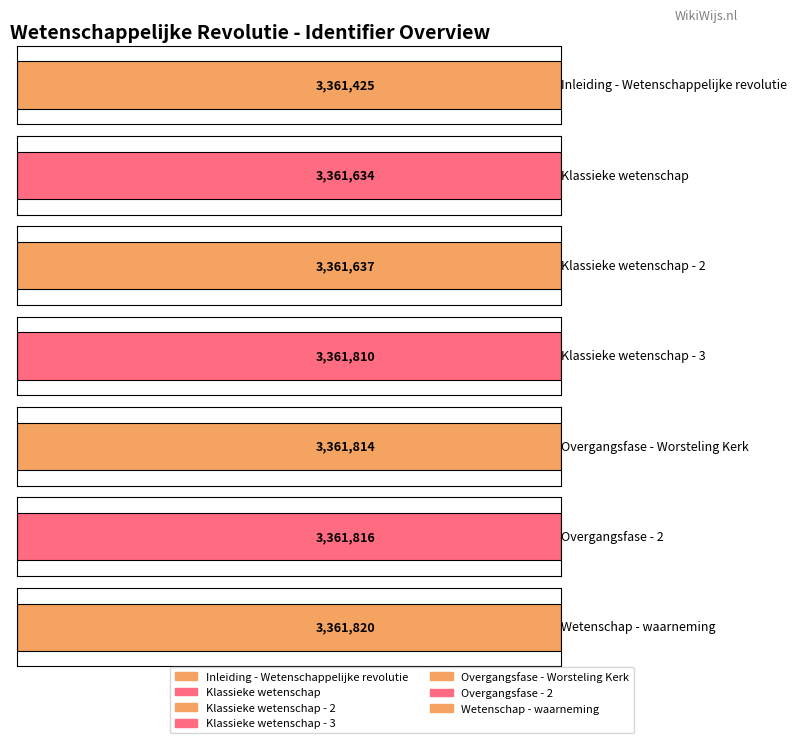

True or false: the data shows 3361637 at Klassieke wetenschap - 2.

True